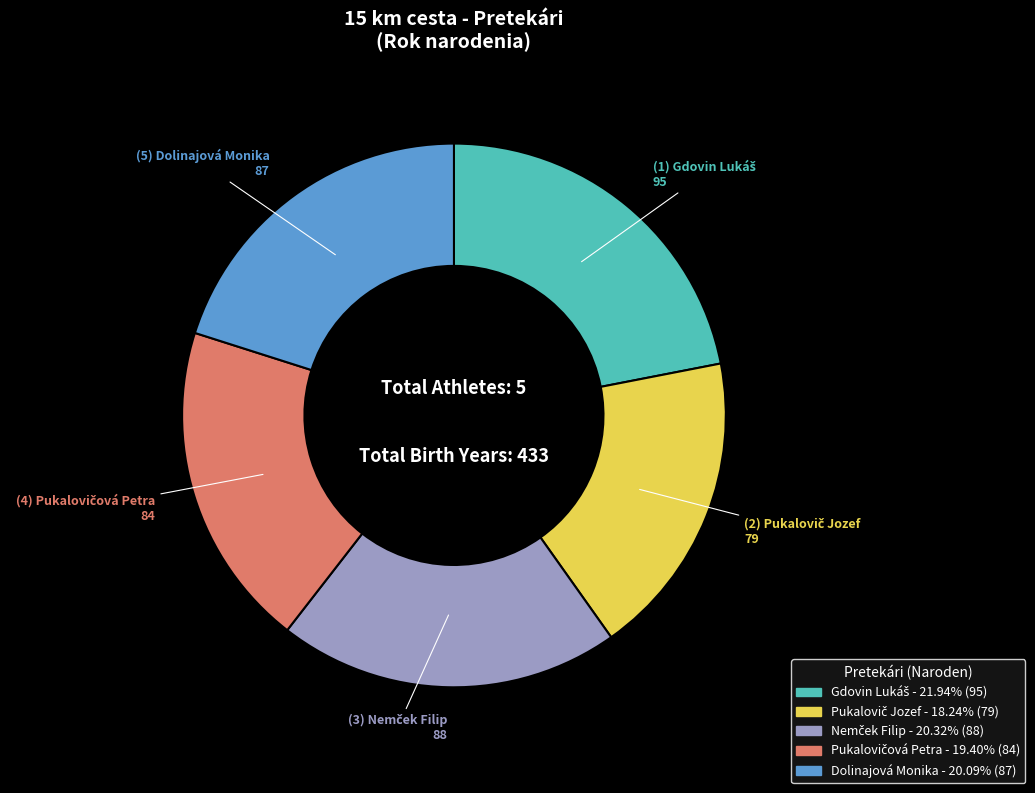

Does any single category account for the majority?

No